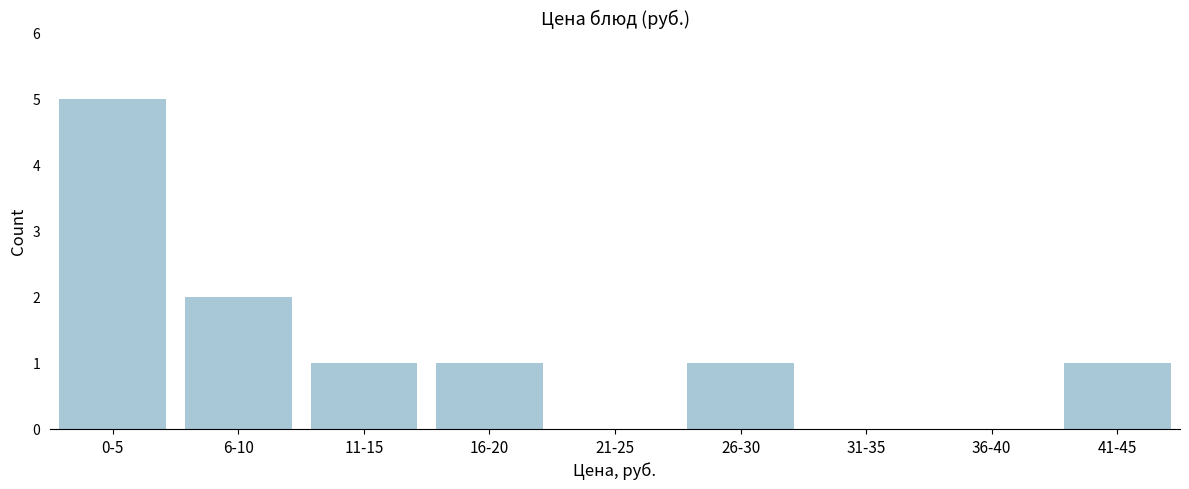

Reading left to right, what are all the values shown in this chart?

0-5=5	6-10=2	11-15=1	16-20=1	21-25=0	26-30=1	31-35=0	36-40=0	41-45=1